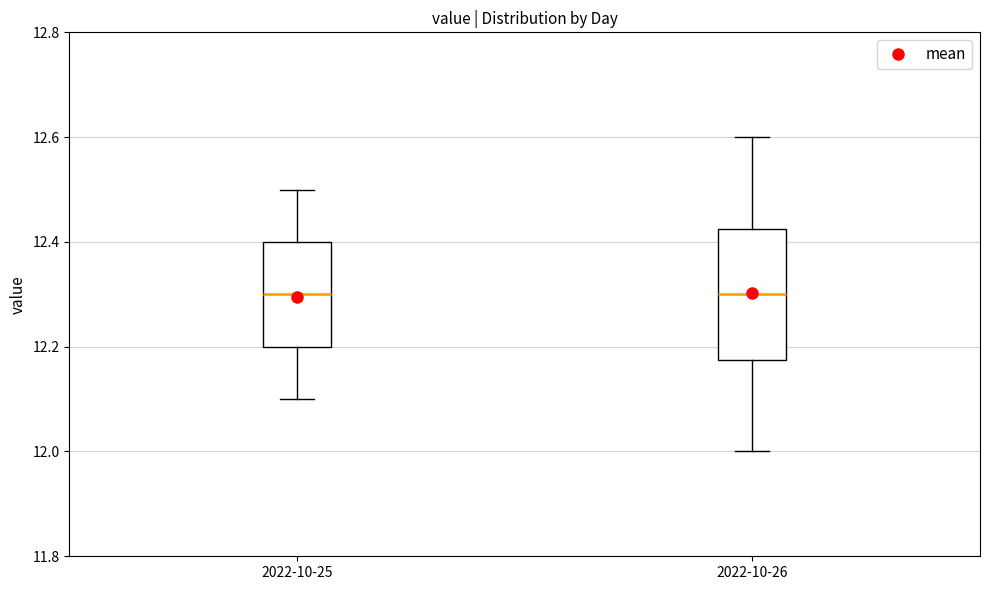

Which box is the tallest, from its lower edge to its upper edge?

2022-10-26